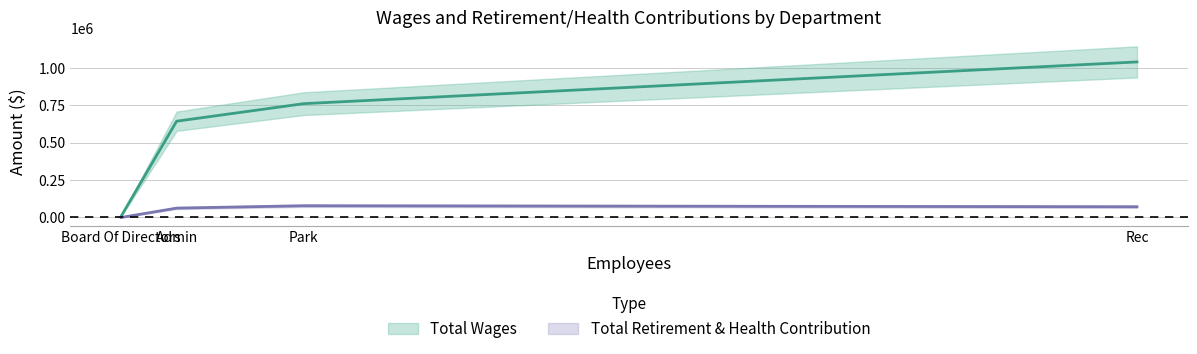

Which series has the largest total across all categories?

Total Wages